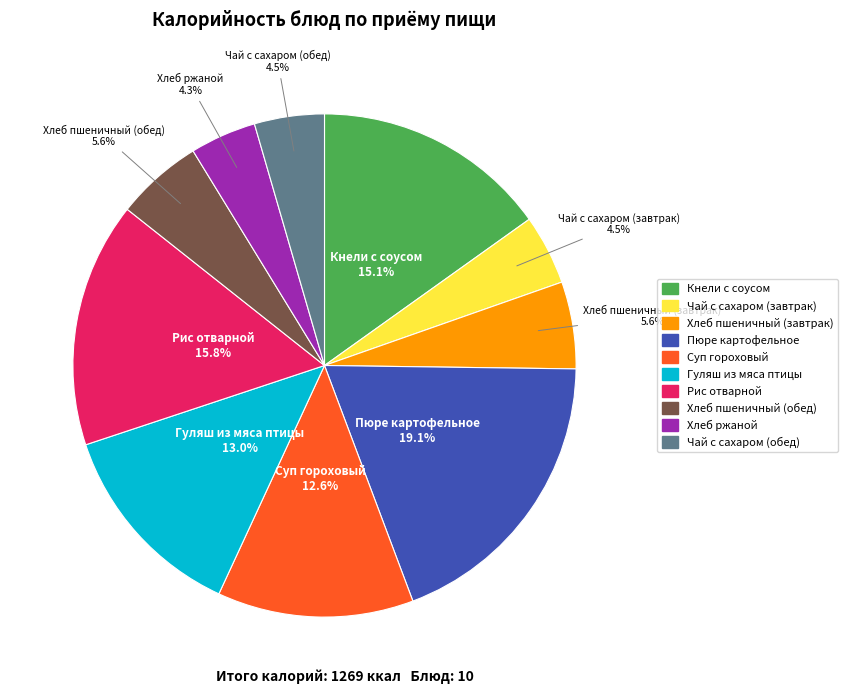

How many slices are in this pie chart?

10